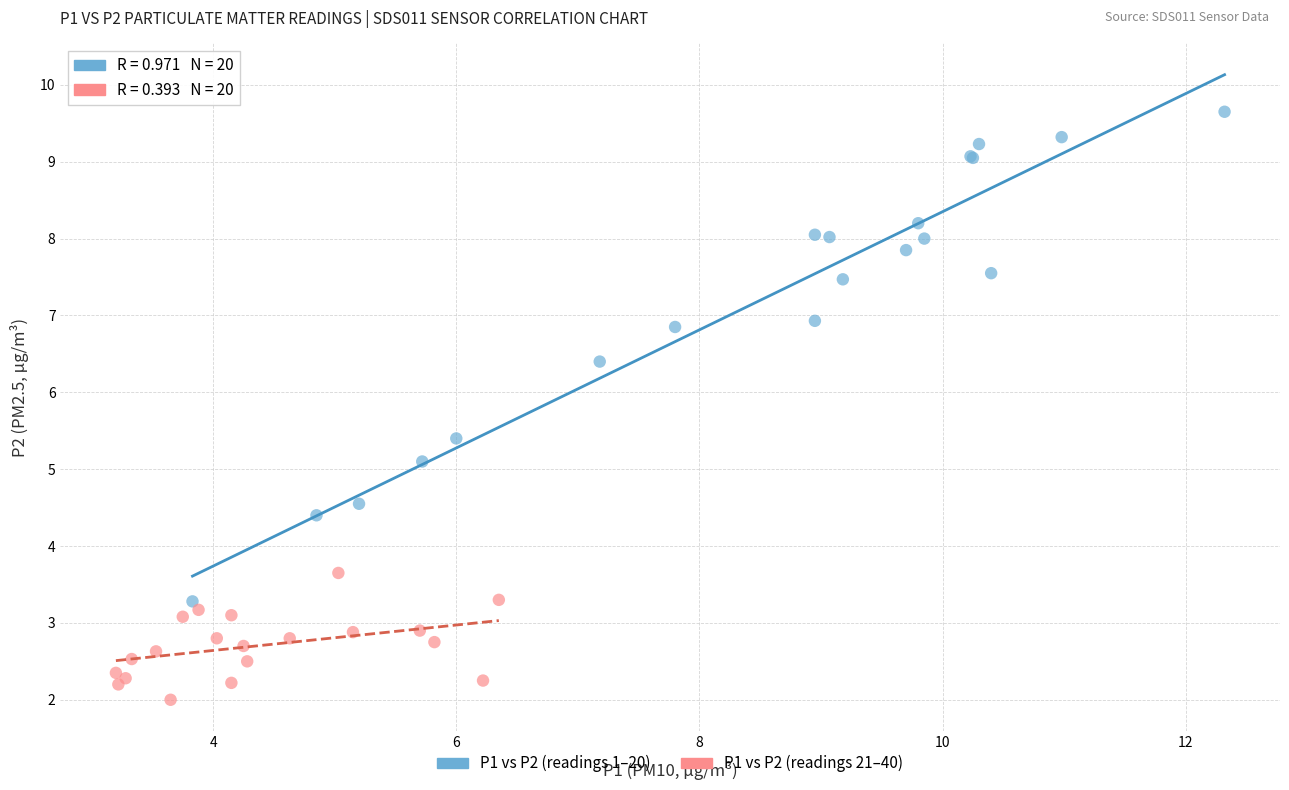

Which series reaches the minimum Y coordinate?

P1 vs P2 (readings 21–40)